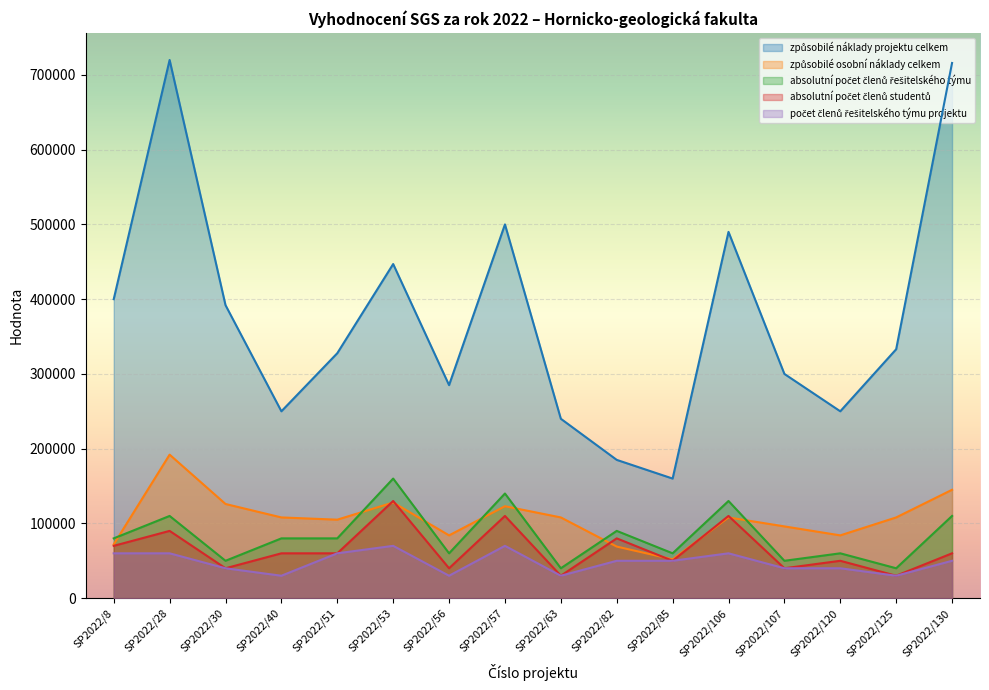

Where does the způsobilé náklady projektu celkem series first go above 333000?

SP2022/8